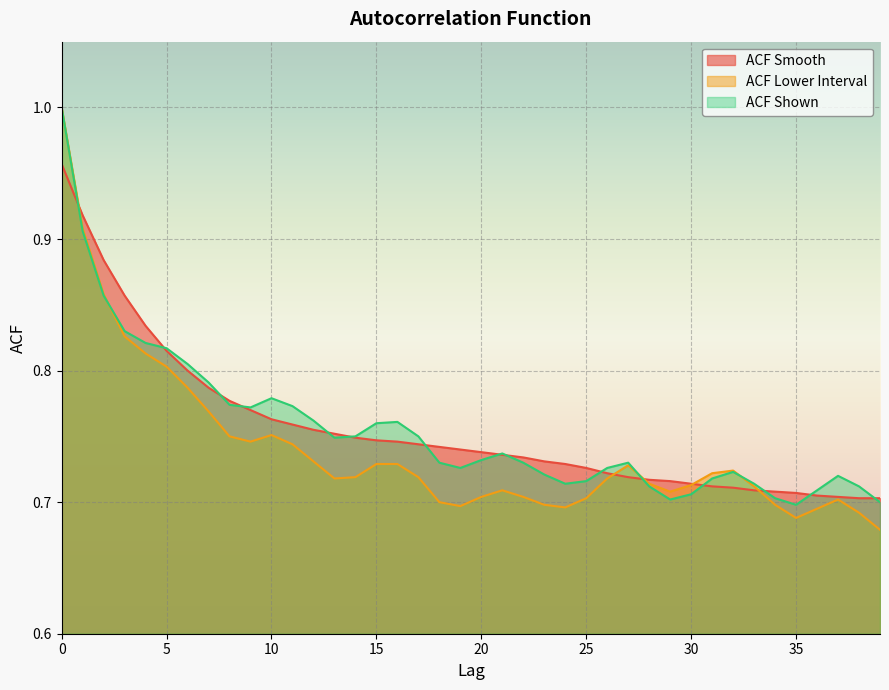

Count the acf_shown_smooth values in the range 0 to 1.

40